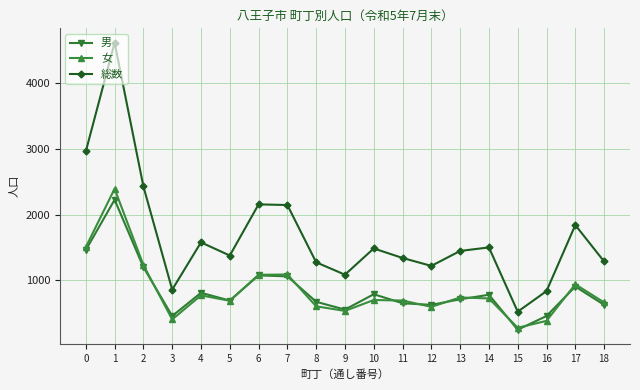

What is the difference between the 男 values at 17 and 3?

449